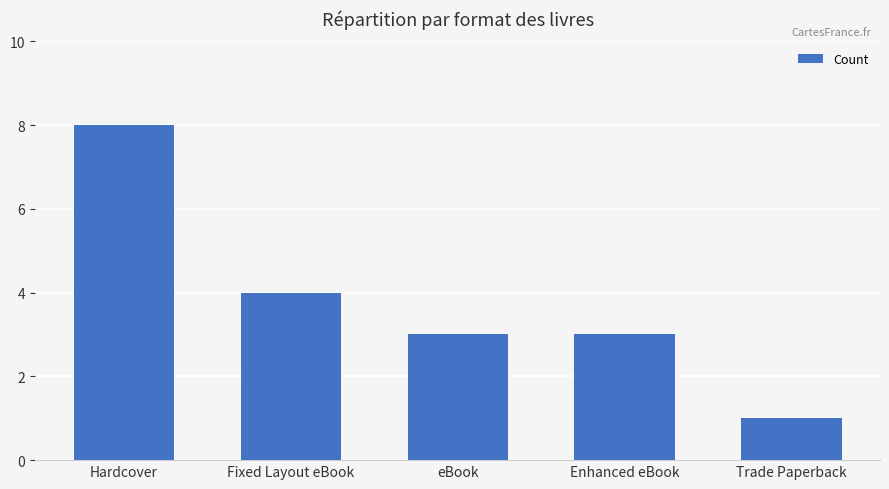

What is the sum of the values at Fixed Layout eBook and Hardcover?

12